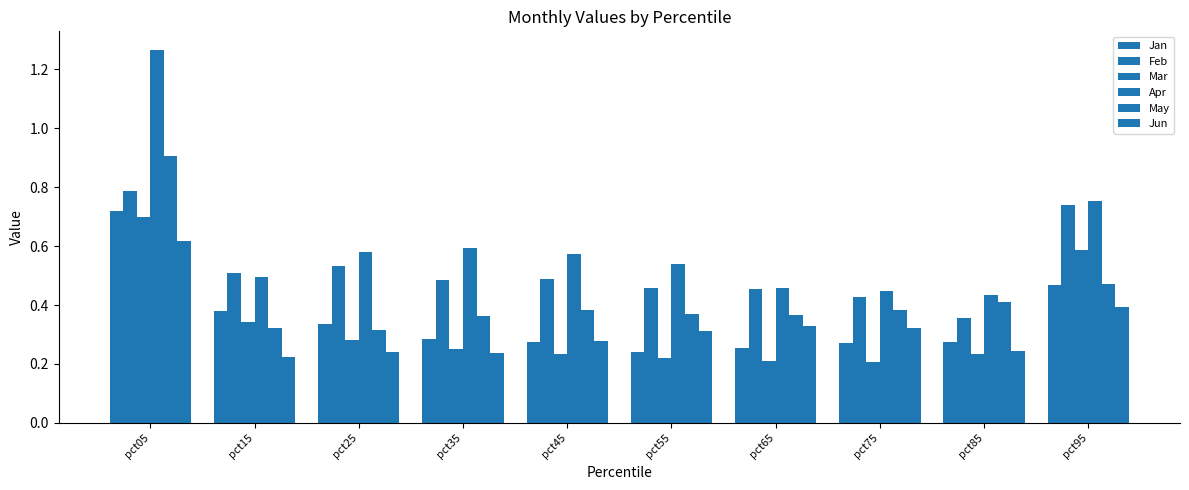

At which label is Mar closest to 0?

pct75